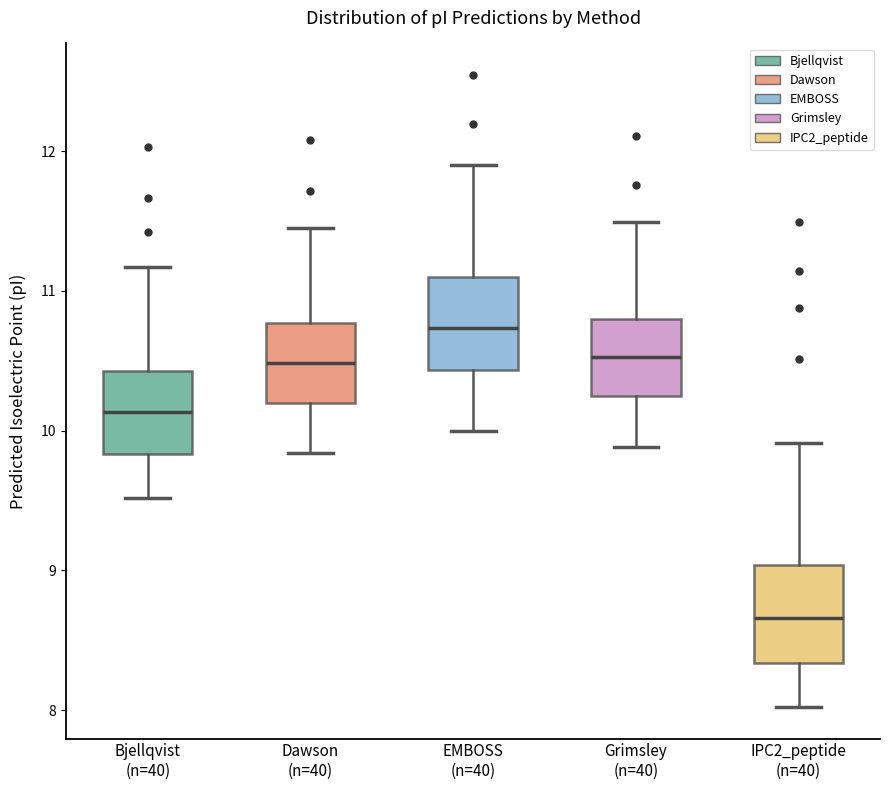

Where is the lower edge of the box for Dawson (n=40) on the y-axis? The values are not printed on the chart, so give them approximately, as read against the axis.

10.2